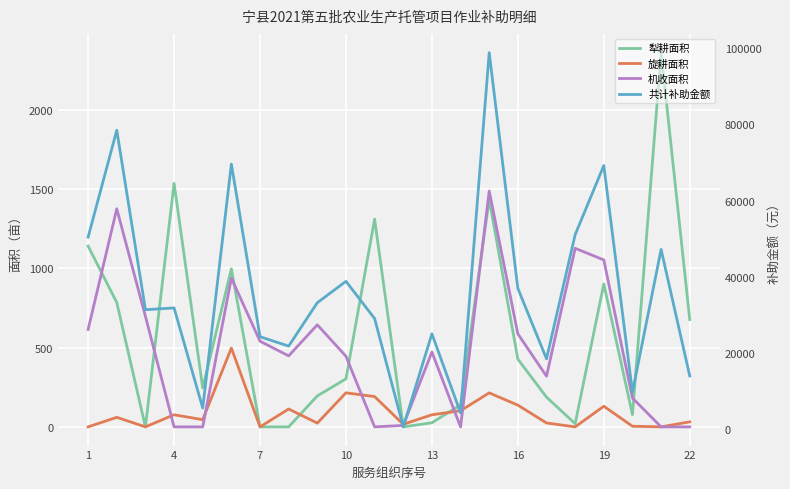

True or false: 机收面积 has a value of 0.0 at 22.

True